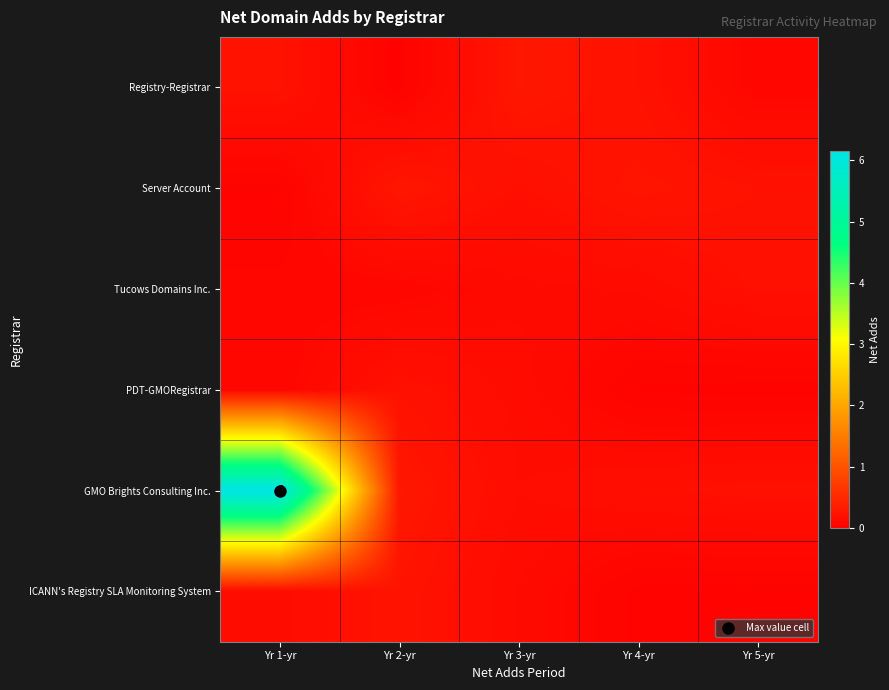

What is the highest value of the row_2 series?

0.2